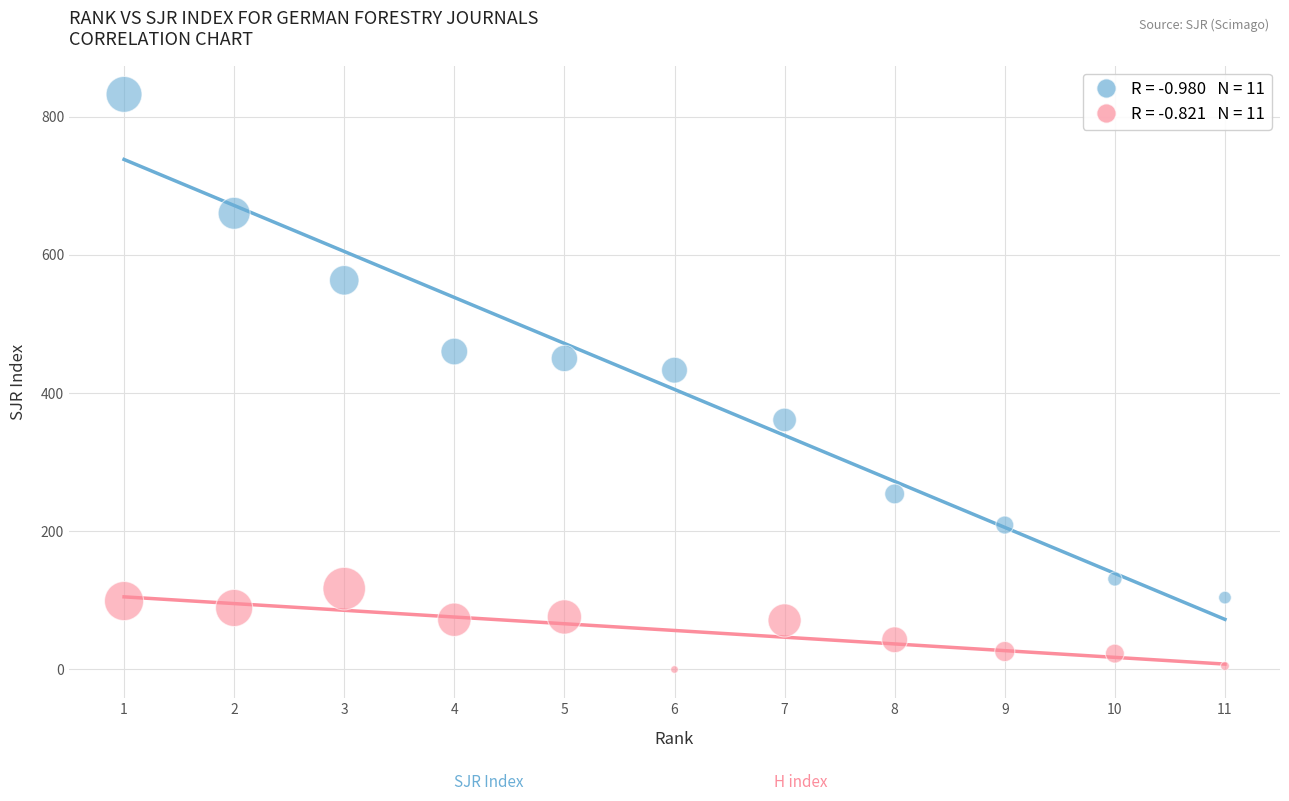

Across all data points, what is the range of X values (max minus min)?

10